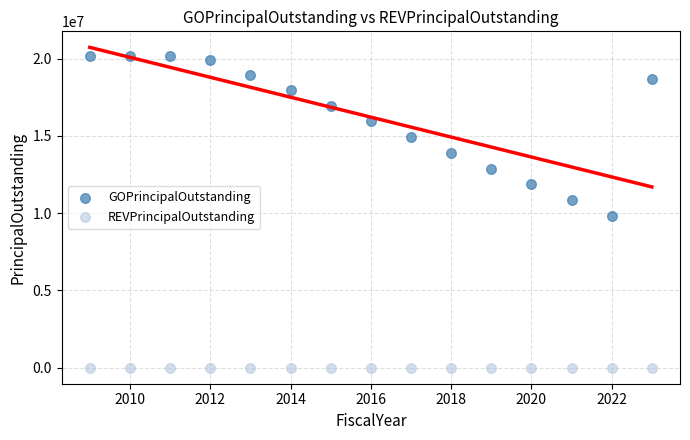

Which series contains the lowest Y value?

REVPrincipalOutstanding